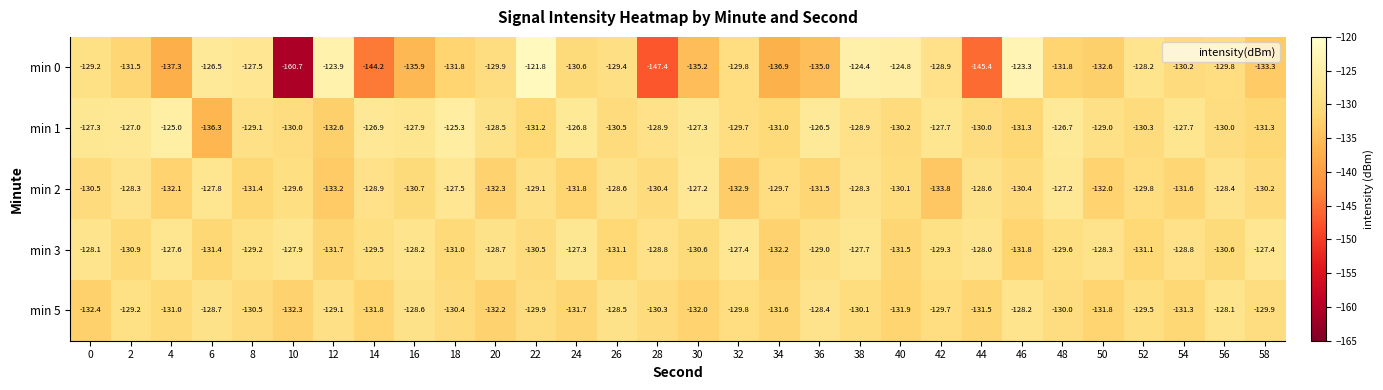

What value does the min 1 series have at 34?

-131.0